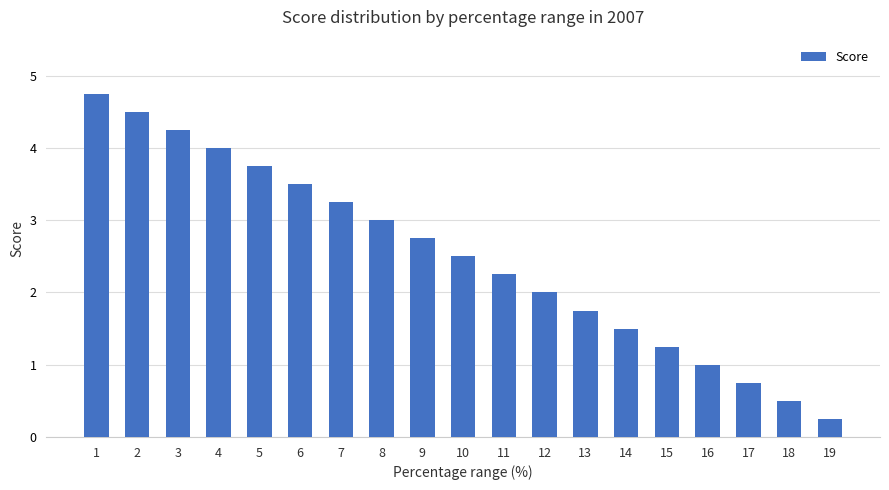

What is the approximate value at 18?

0.5